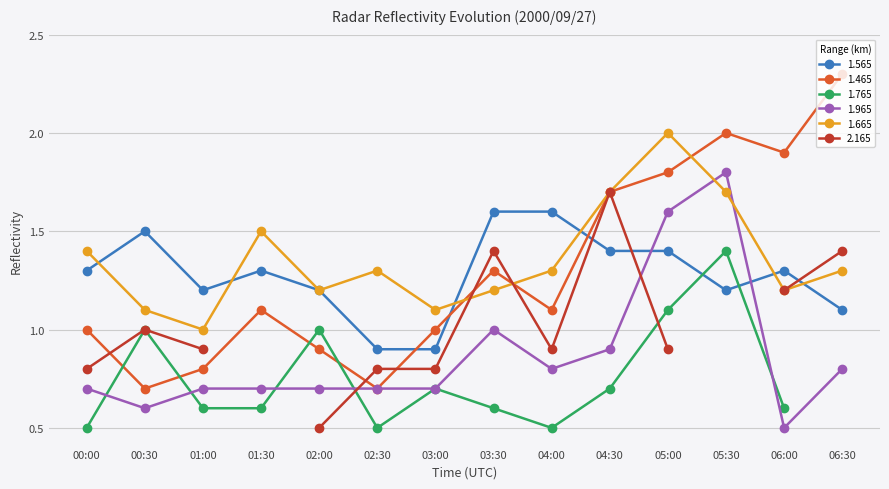

Is the value of 1.665 at 02:30 greater than the value of 1.965 at 04:00?

Yes